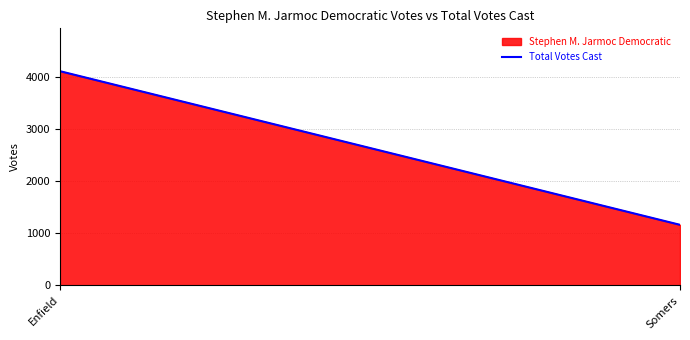

Does the chart have visible grid lines?

Yes